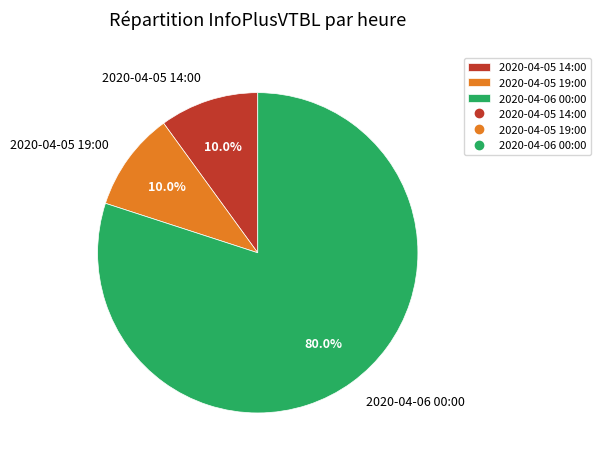

What portion of the pie excludes 2020-04-05 14:00?

90.0%